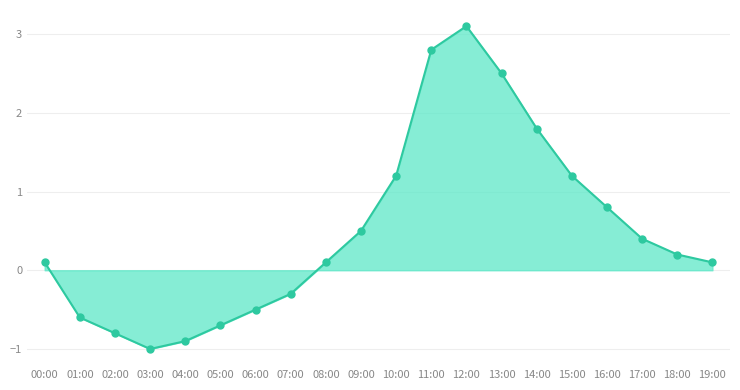

What is the change in value from 05:00 to 14:00?

+2.5